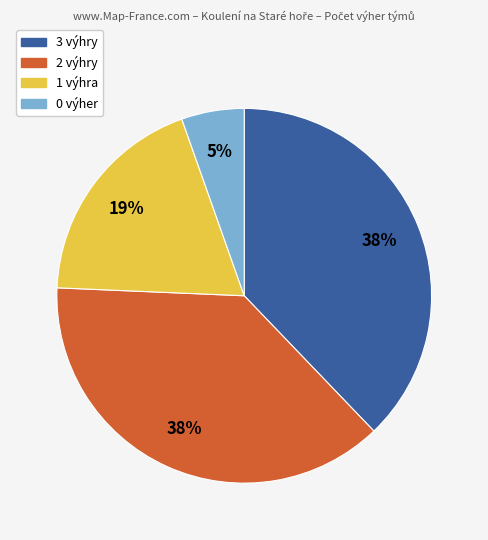

How many segments does this pie chart have?

4